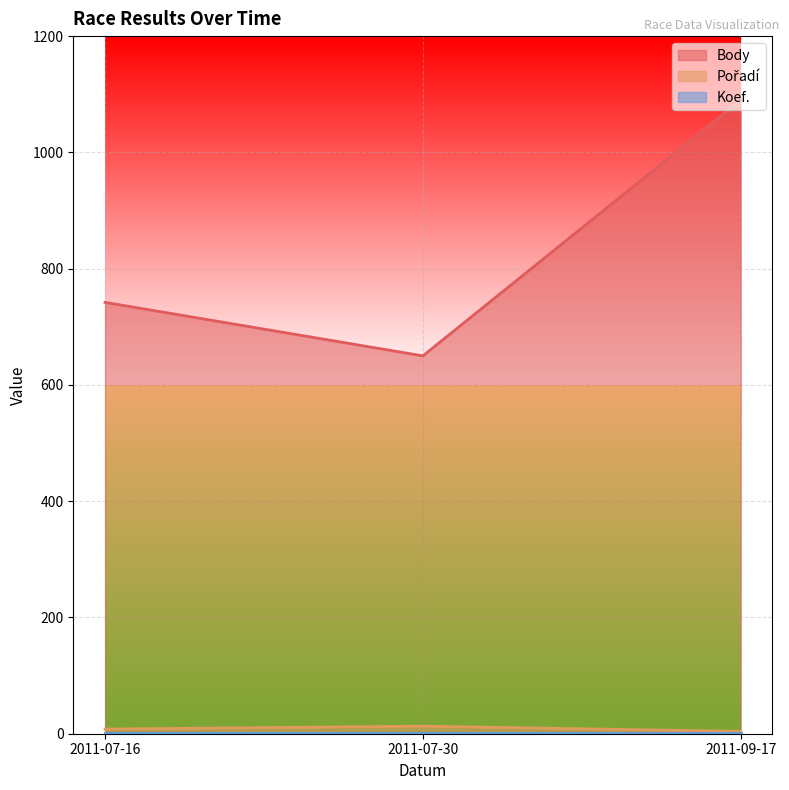

Which series has the widest spread of values?

Body